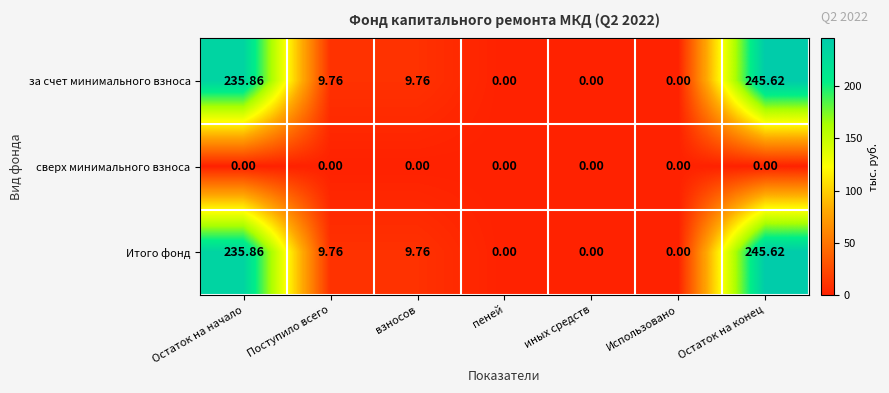

Is the value of Итого фонд at Поступило всего greater than the value of за счет минимального взноса at иных средств?

Yes